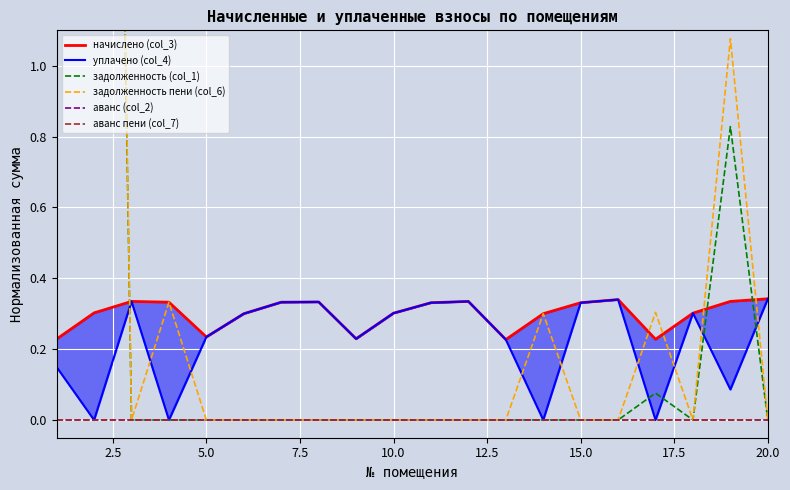

How many values in the задолженность пени (col_6) series exceed 0?

6